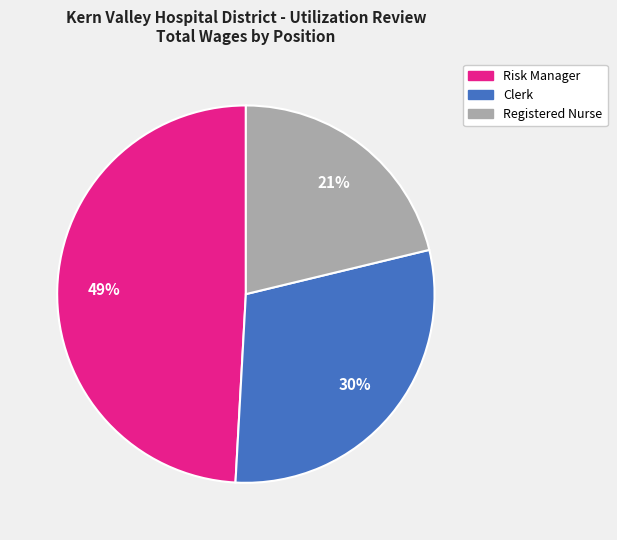

To the nearest percent, what is the average slice percentage?

33%